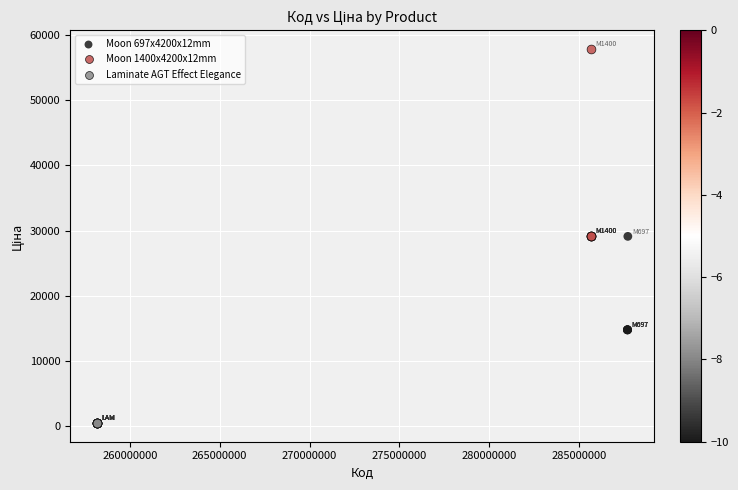

Which series reaches the minimum Y coordinate?

Laminate AGT Effect Elegance